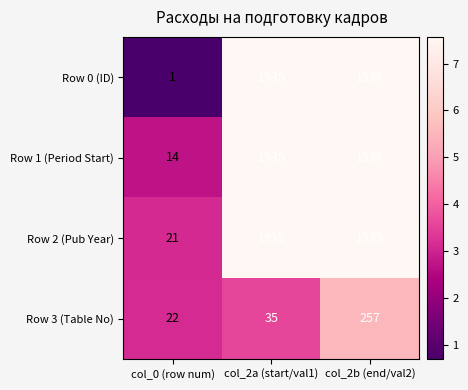

Reading left to right, what are all the values shown in this chart?

Row 0 (ID): 1	1935	1936
Row 1 (Period Start): 14	1935	1936
Row 2 (Pub Year): 21	1935	1935
Row 3 (Table No): 22	35	257